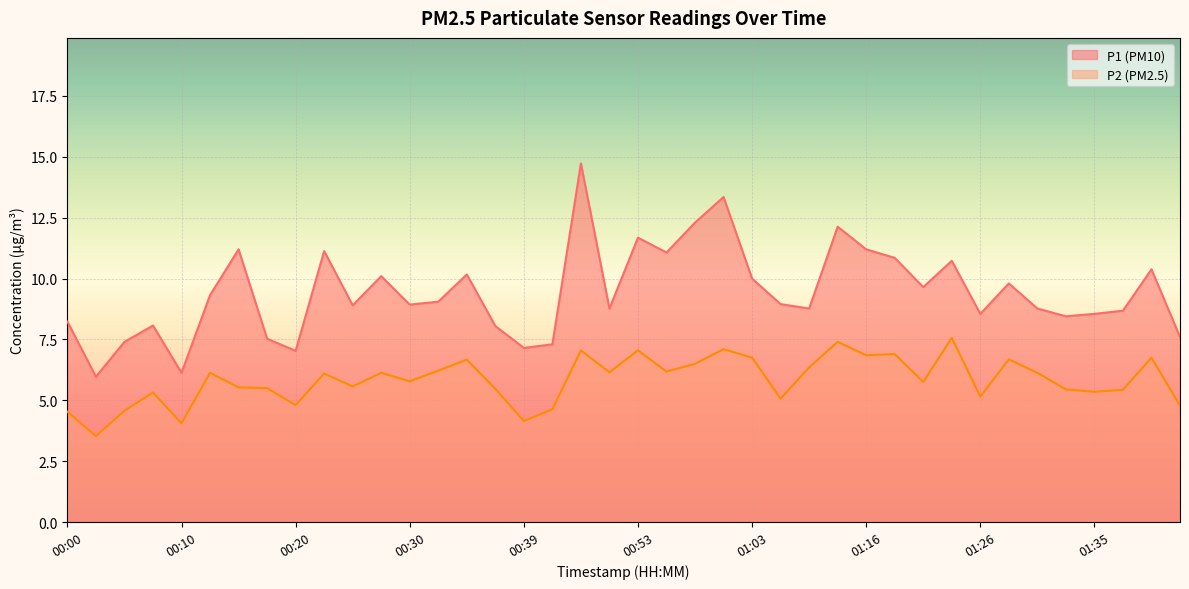

How many lines are shown in the chart?

2